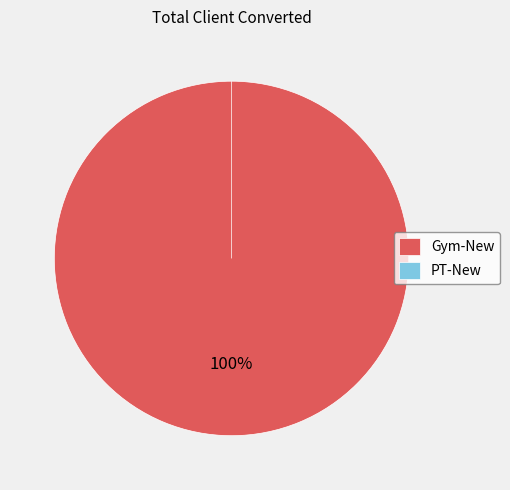

What percentage is the Gym-New slice, to the nearest percent?

100%